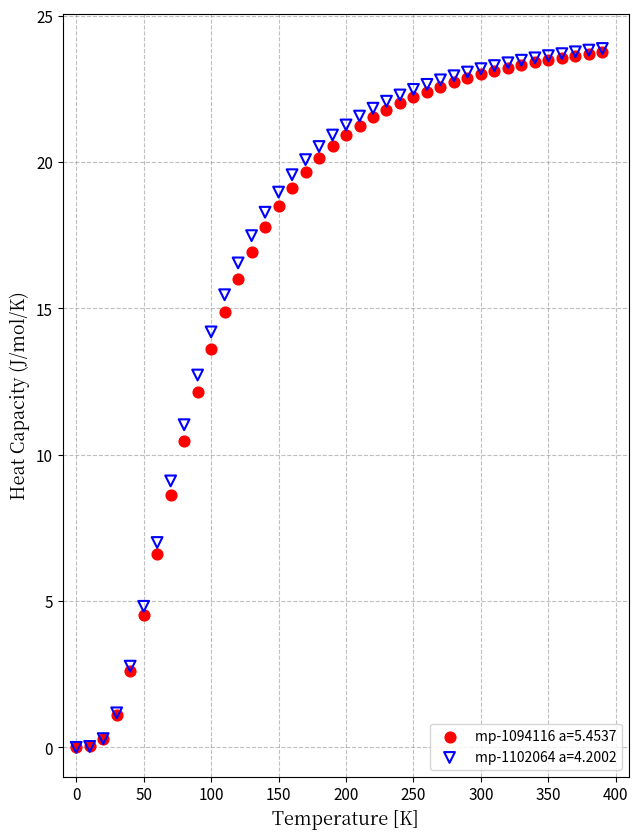

What are all the series names shown in the legend?

mp-1094116 a=5.4537, mp-1102064 a=4.2002